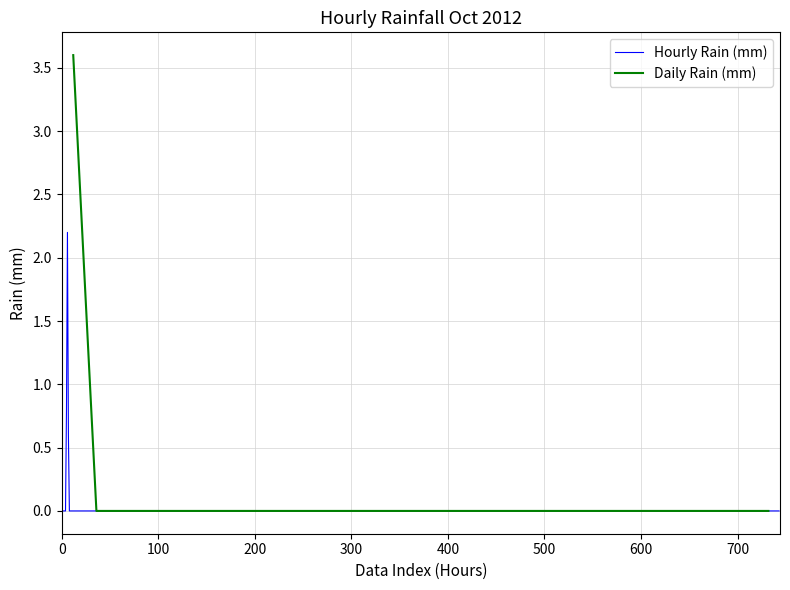

What is the highest value of the Hourly Rain (mm) series?

2.2